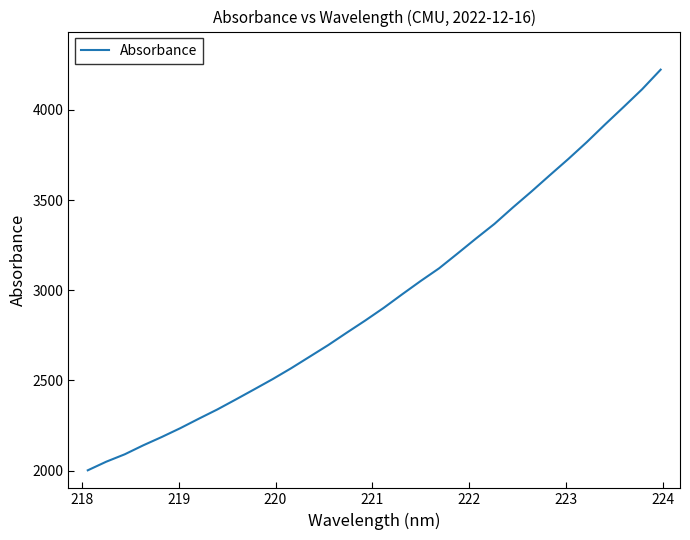

What is the greatest value displayed?

4222.6